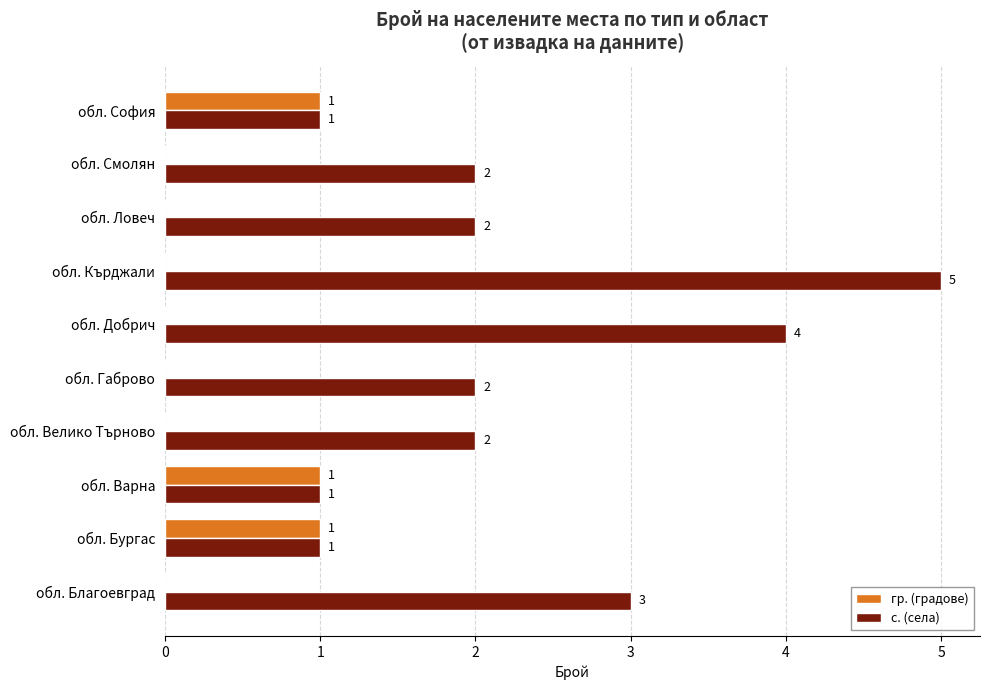

At which category is the sum across all series the highest?

обл. Кърджали